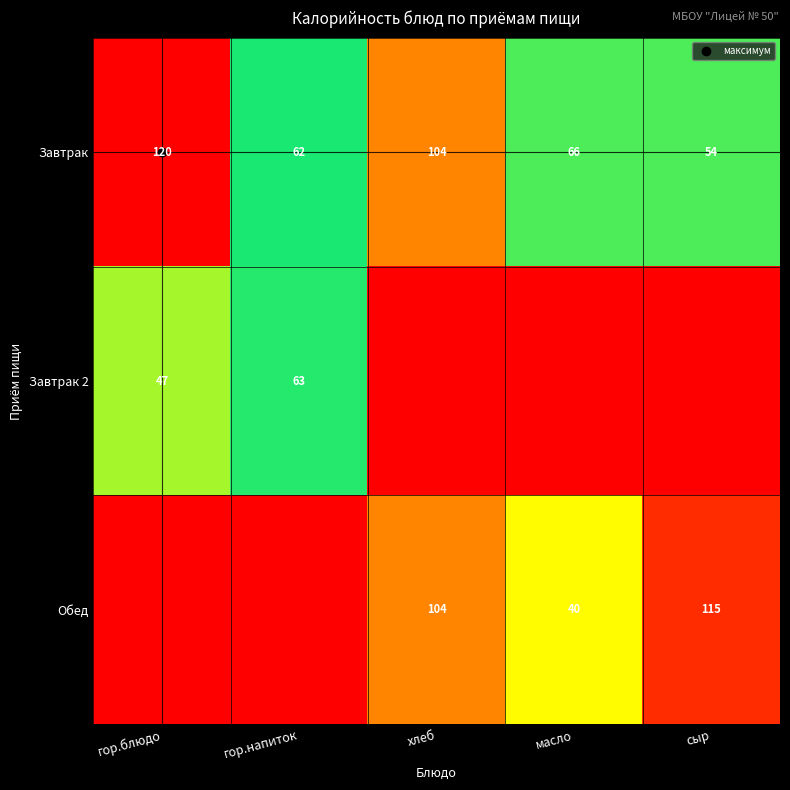

Rank the series by their maximum value, from highest to lowest.

Завтрак, Обед, Завтрак 2